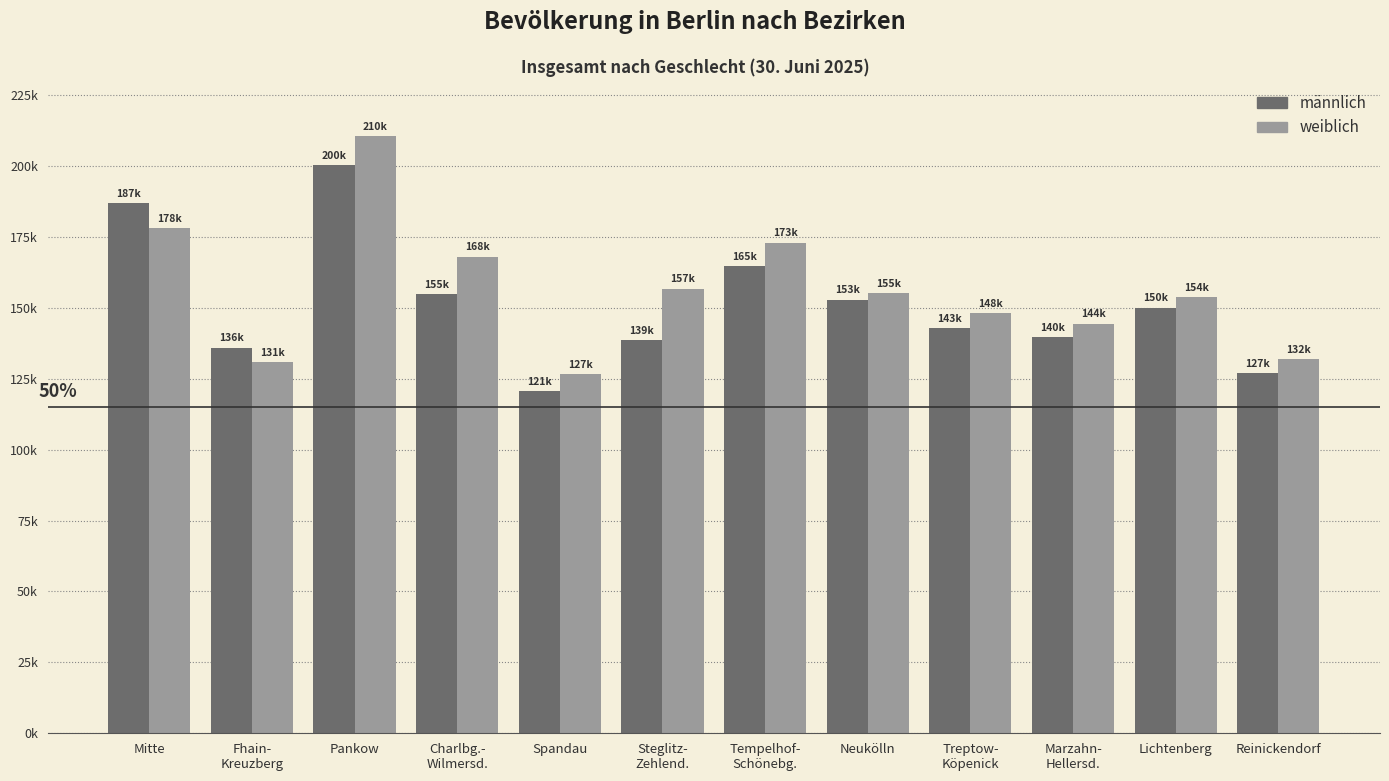

Reading left to right, list all the values displayed in this chart.

männlich: 186950	135955	200395	154900	120519	138574	164819	152884	142769	139709	150046	127068
weiblich: 178200	130995	210486	168094	126535	156797	173007	155289	148078	144488	153748	131960